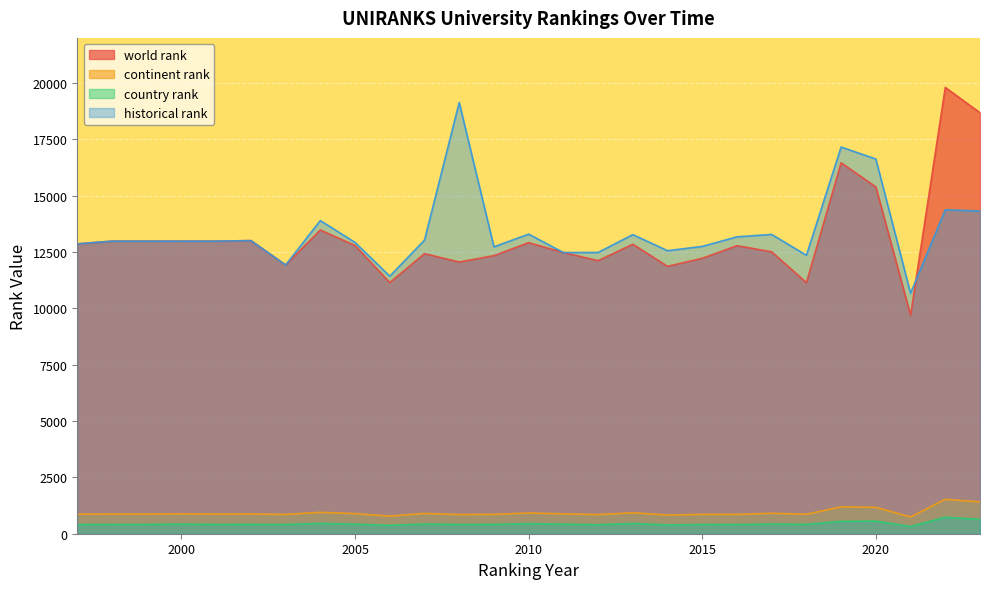

What is the smallest value displayed?

323.0